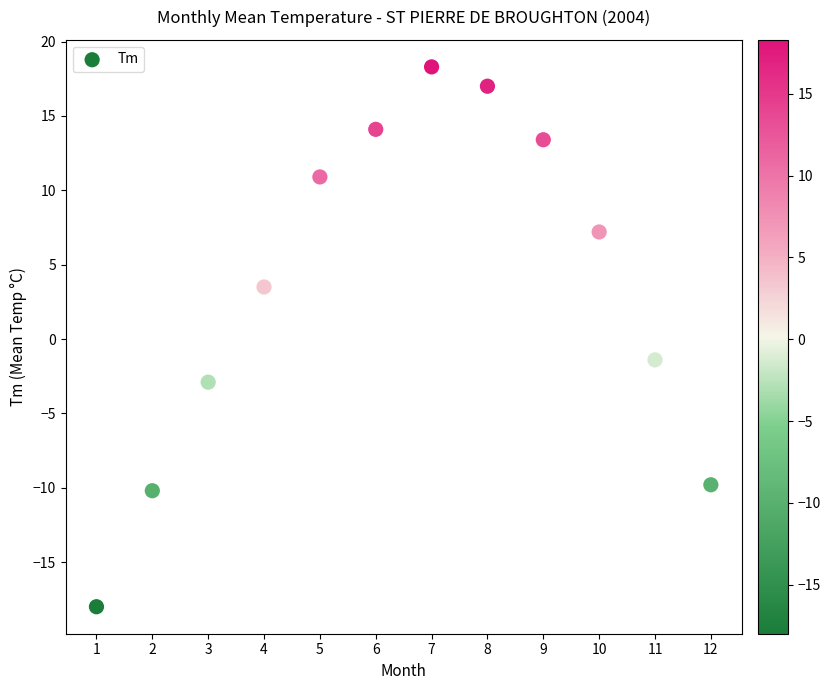

What is the range of X values (max minus min)?

11.0